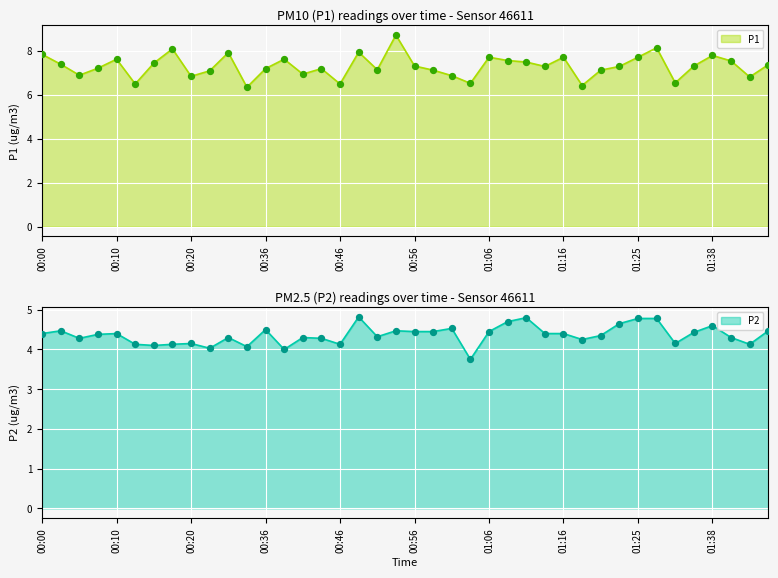

At which category is the sum across all series the highest?

00:54